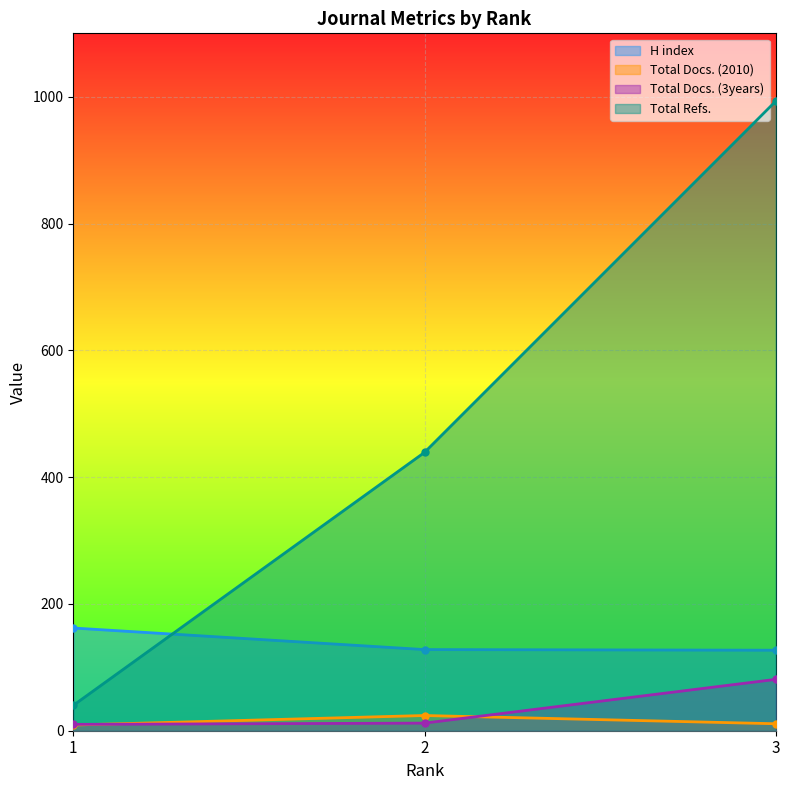

List the series in order of their peak value, highest first.

Total Refs., H index, Total Docs. (3years), Total Docs. (2010)